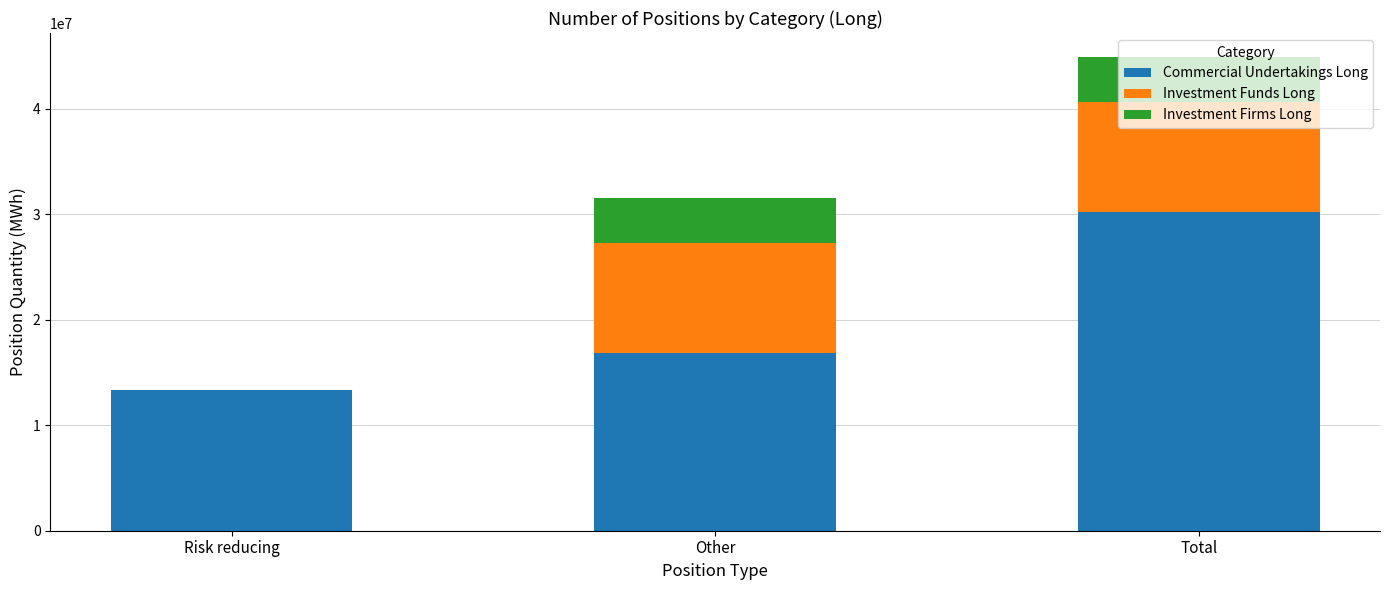

What is the total value across all series at Total?

44910899